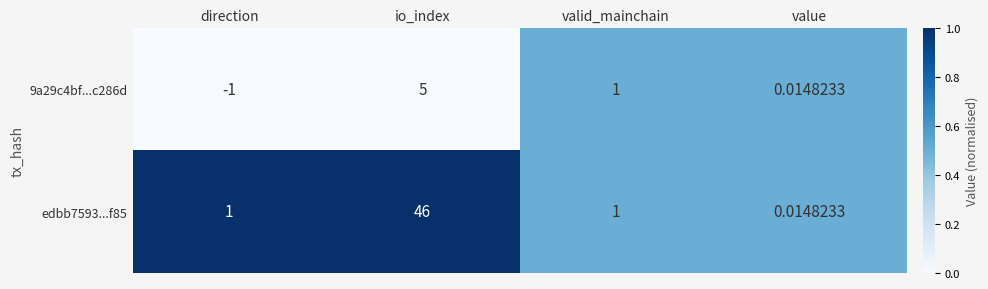

List the labels in order of 9a29c4bf...c286d value, largest first.

io_index, valid_mainchain, value, direction